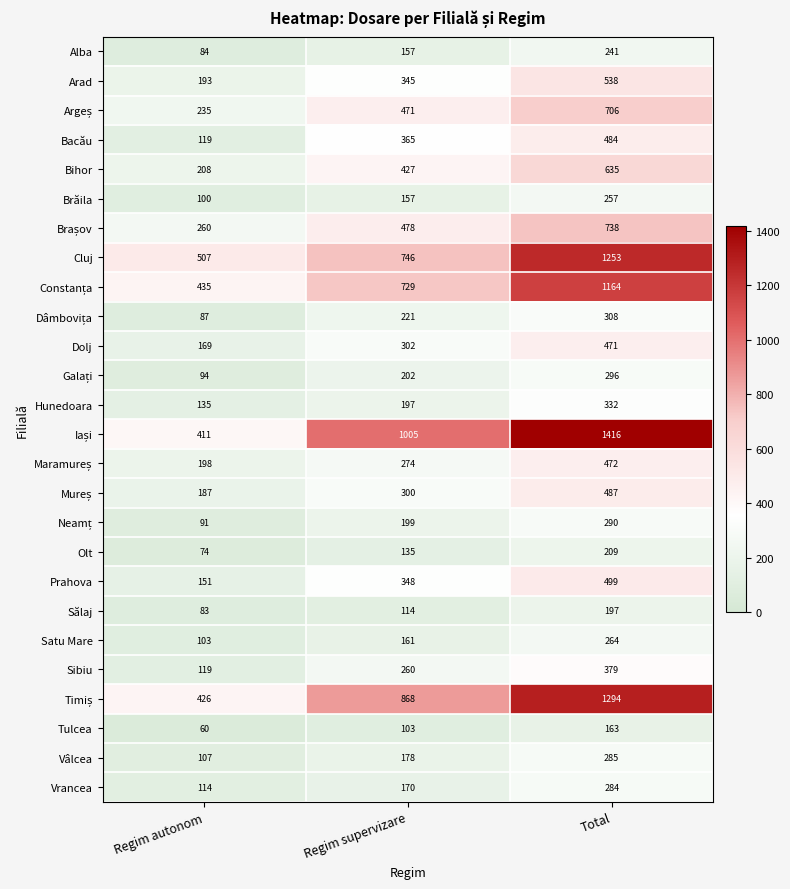

What is the difference between the second highest and minimum values in the Alba series?

73